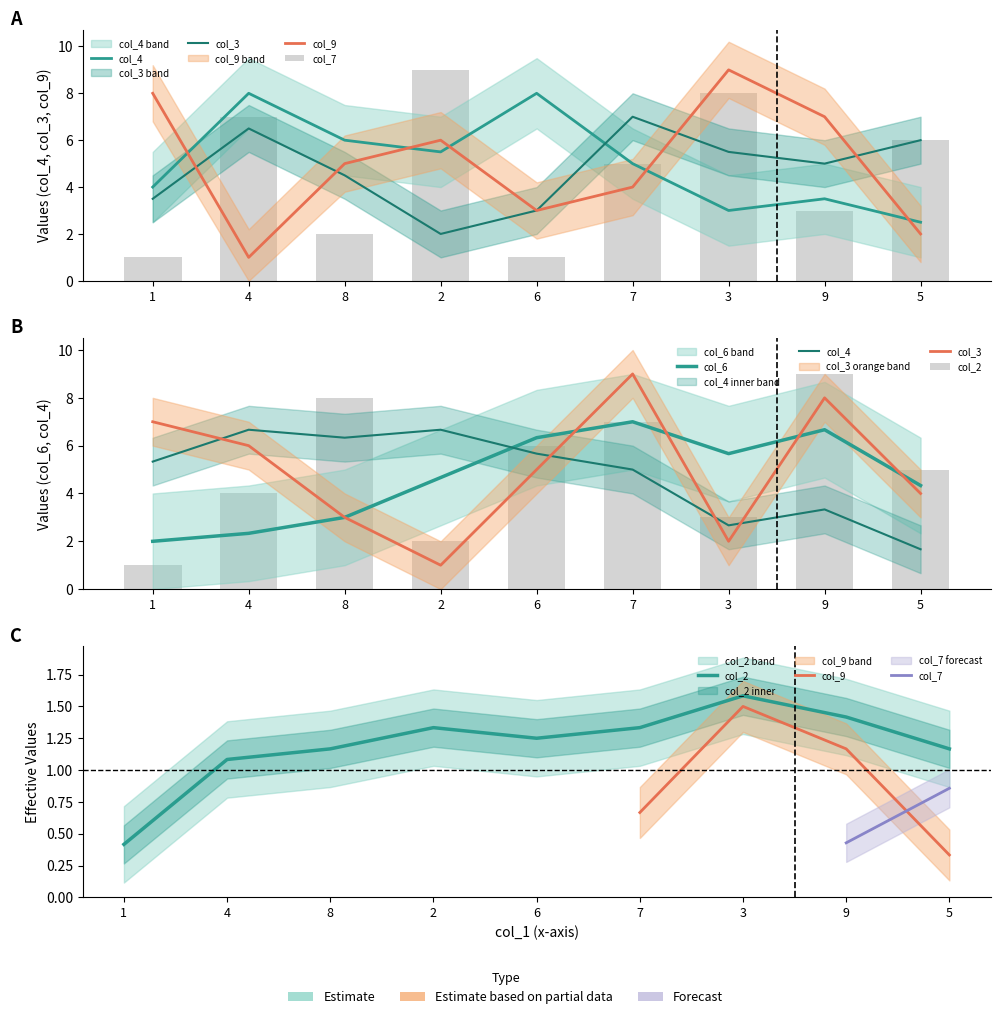

The value of col_7 at 5 is 10. True or false?

False